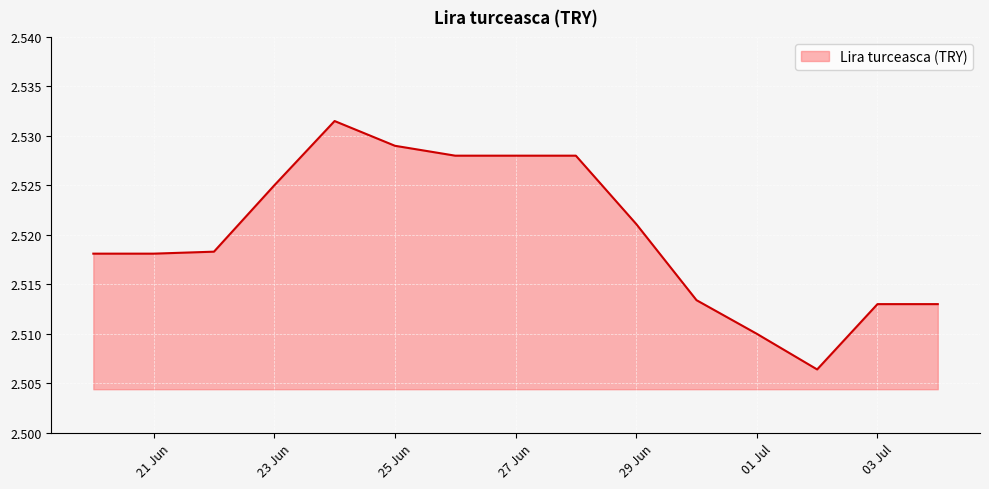

The chart shows a value of 3.9 at 27 Jun. True or false?

False